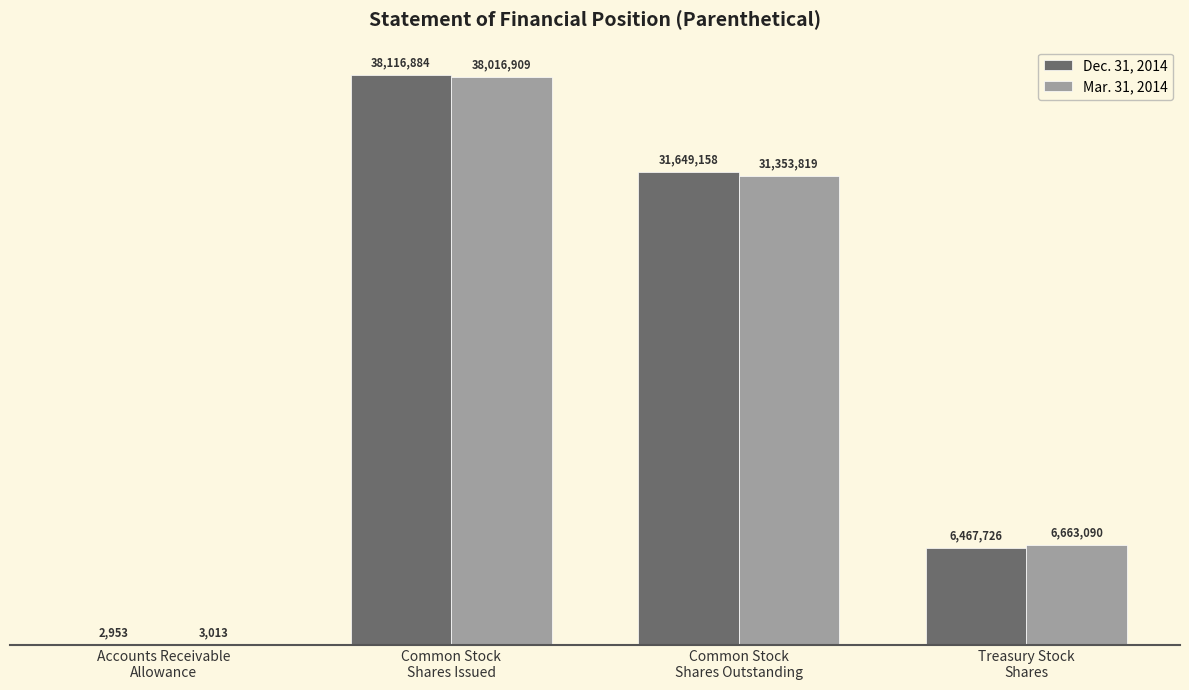

What is the spread (max minus min) of values at Common Stock
Shares Issued?

99975